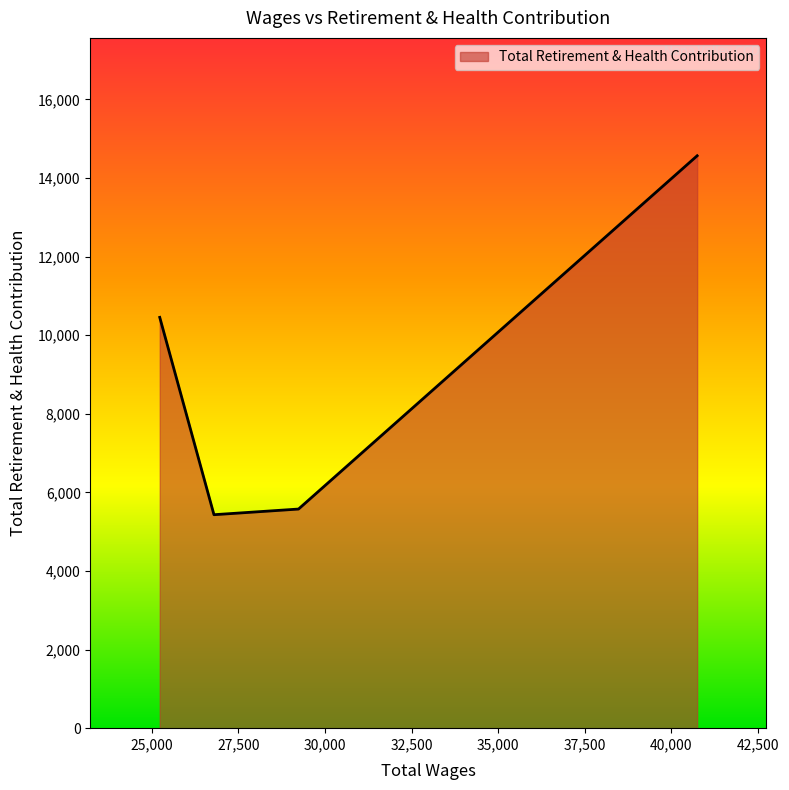

What is the average value?

9007